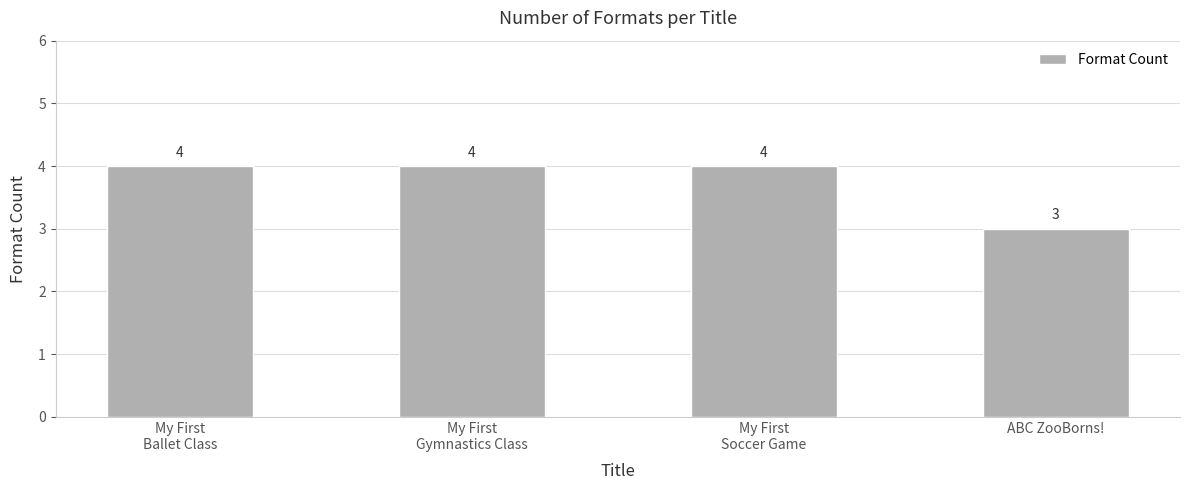

True or false: the data shows 6 at My First
Gymnastics Class.

False